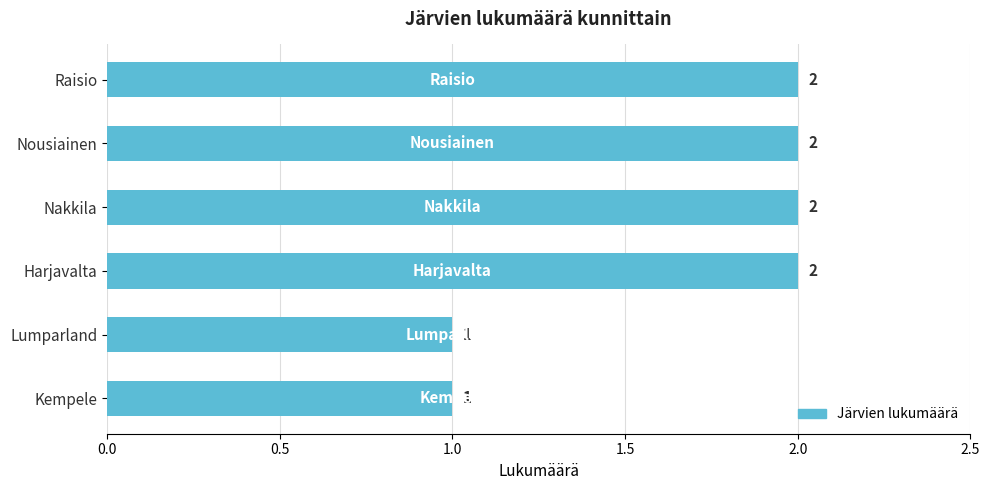

How many categories are shown in the chart?

6